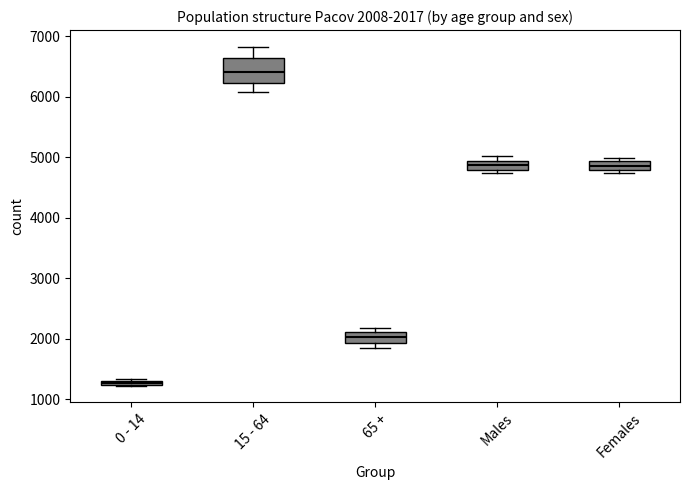

Which box's median line is the lowest?

0 - 14